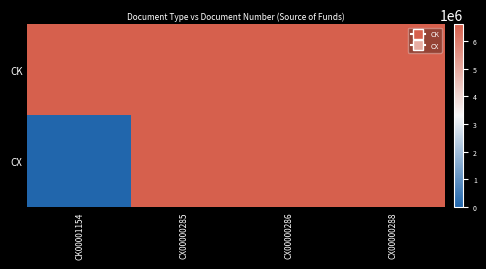

Which has a higher value, CK00001154 or CX00000288?

CK00001154